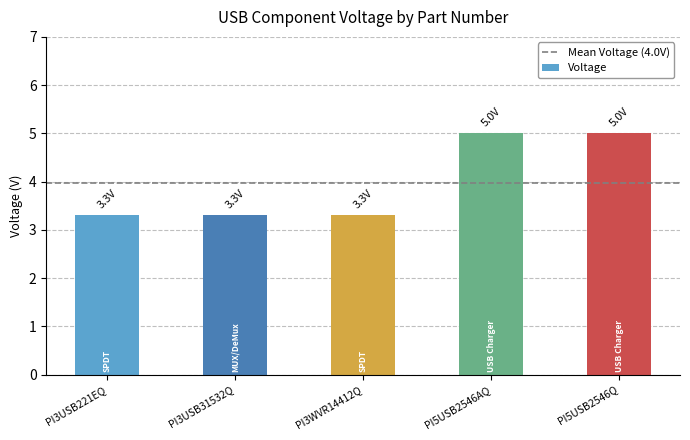

What is the average value?

4.0